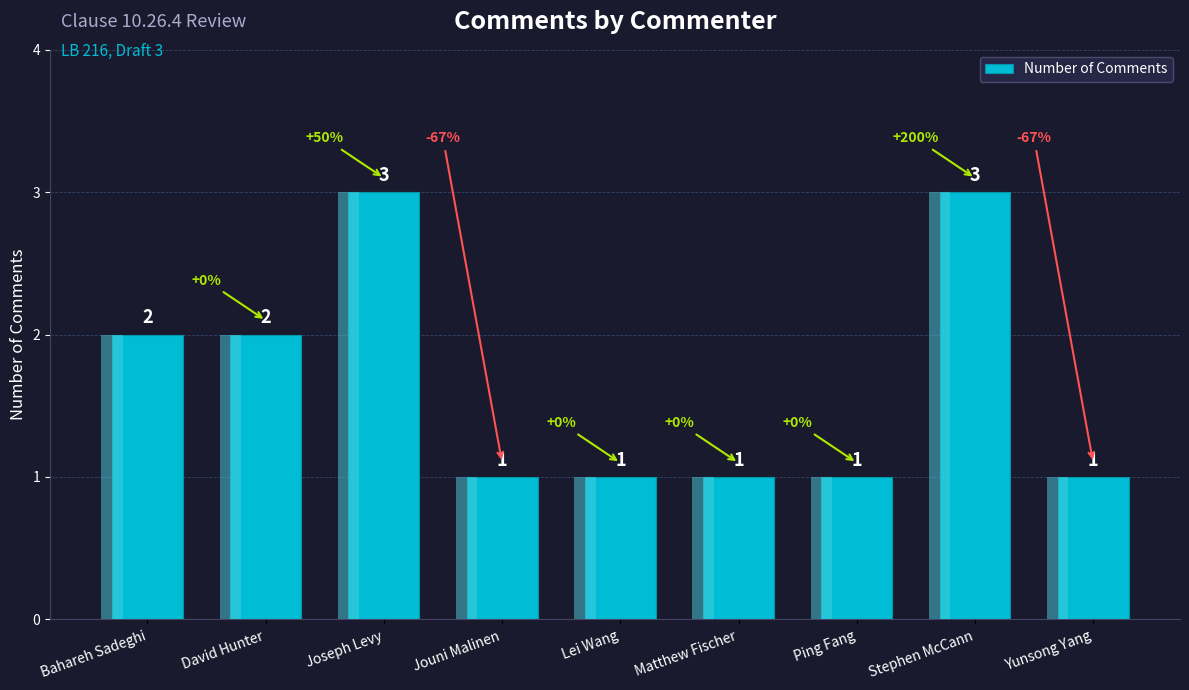

Reading left to right, transcribe all the data shown in this chart.

Bahareh Sadeghi=2	David Hunter=2	Joseph Levy=3	Jouni Malinen=1	Lei Wang=1	Matthew Fischer=1	Ping Fang=1	Stephen McCann=3	Yunsong Yang=1